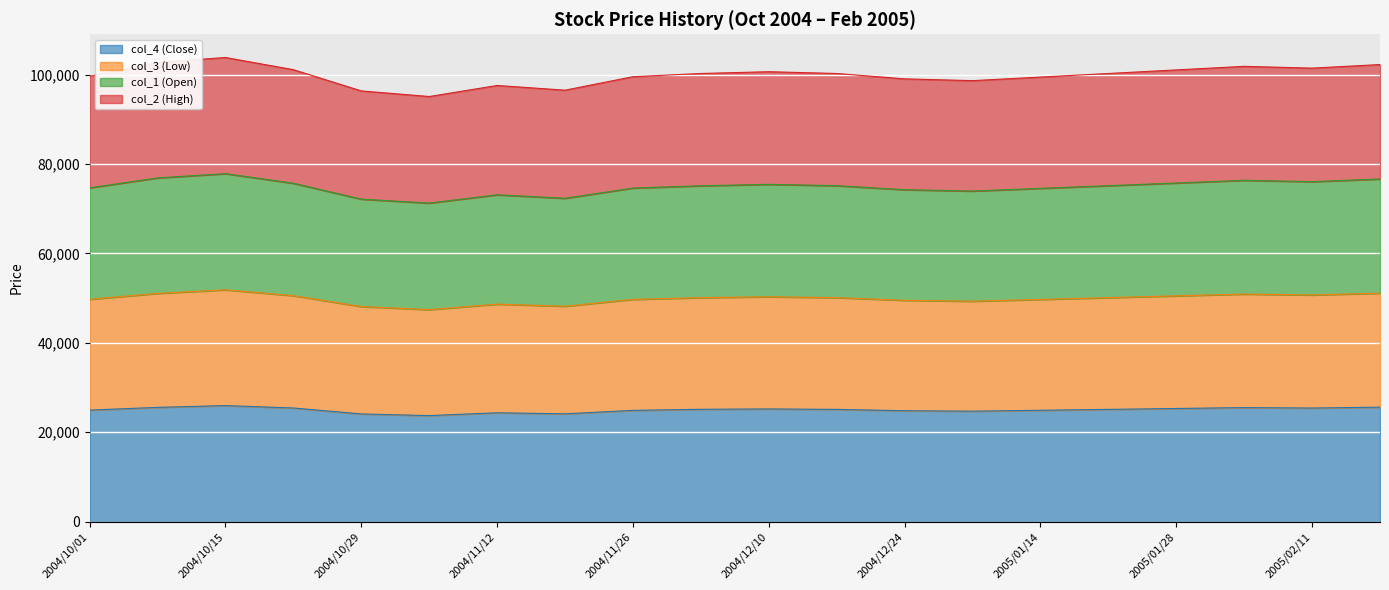

Count the number of data series in this chart.

4